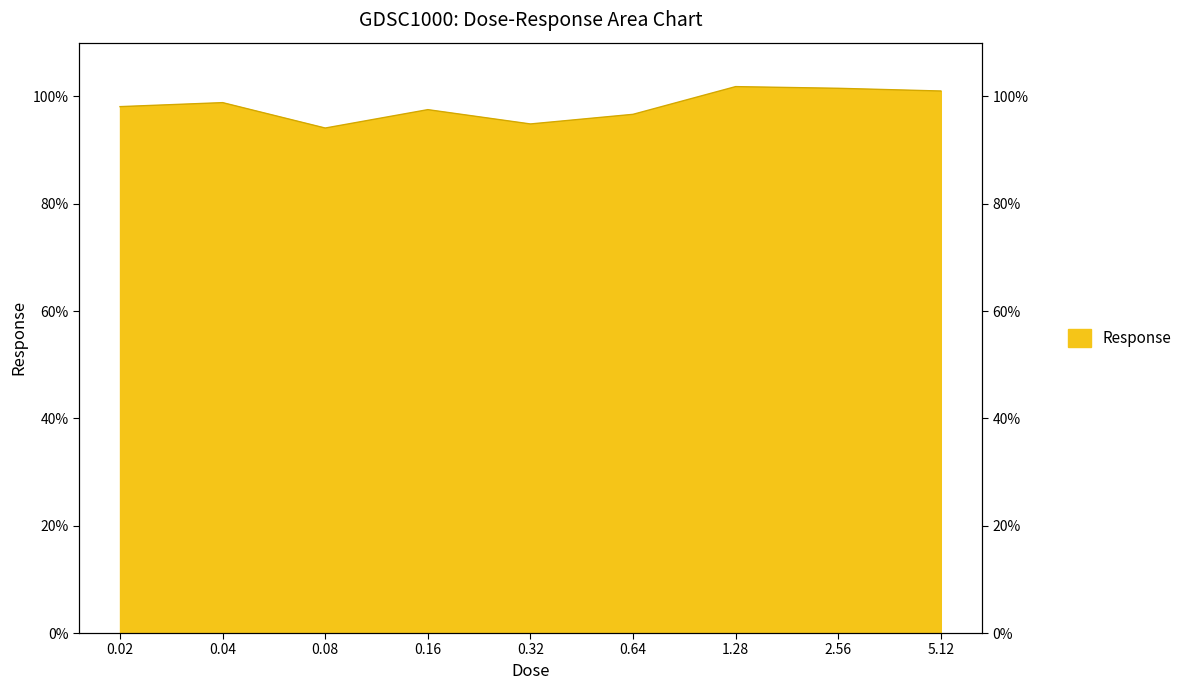

Reading left to right, extract all data points from this chart.

98.1	98.8	94.1	97.5	94.9	96.6	101.8	101.5	101.0